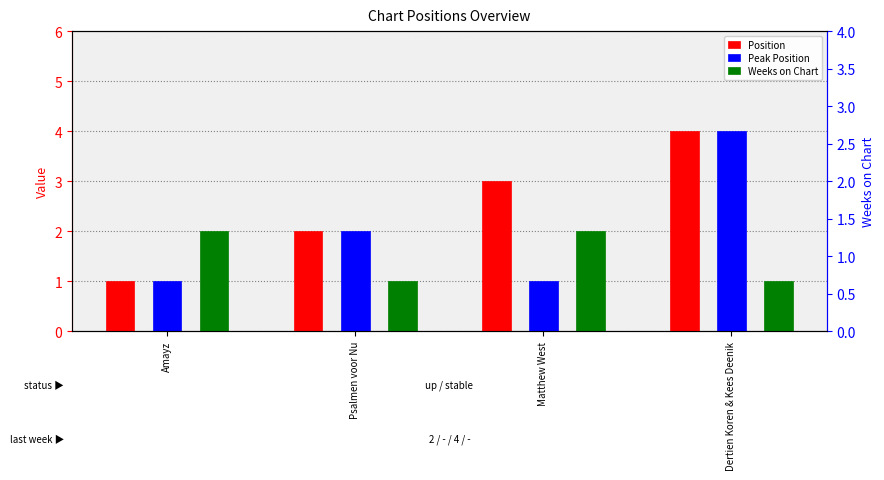

How many bars are there in each group?

3